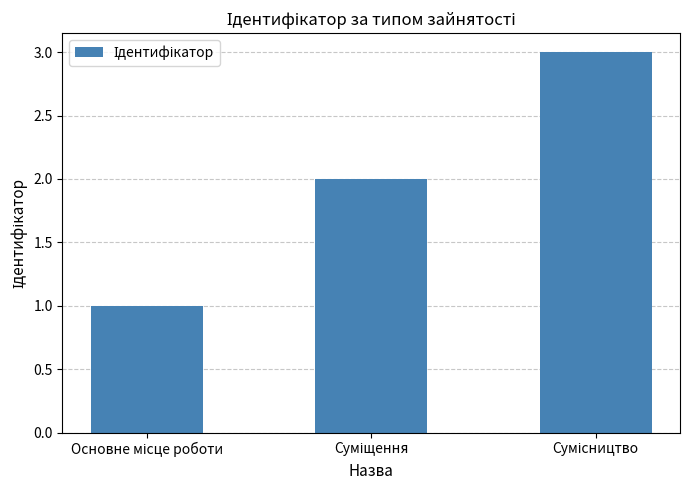

What is the sum of all values?

6